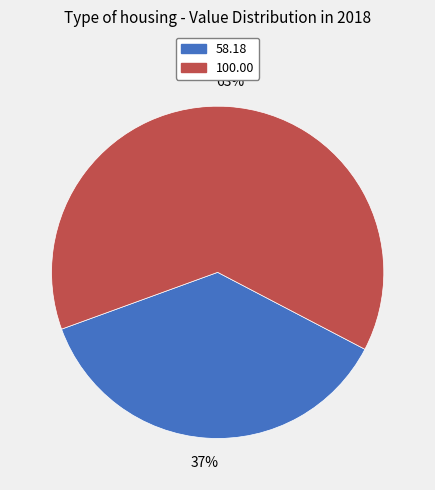

To the nearest percent, what is the average slice percentage?

50%